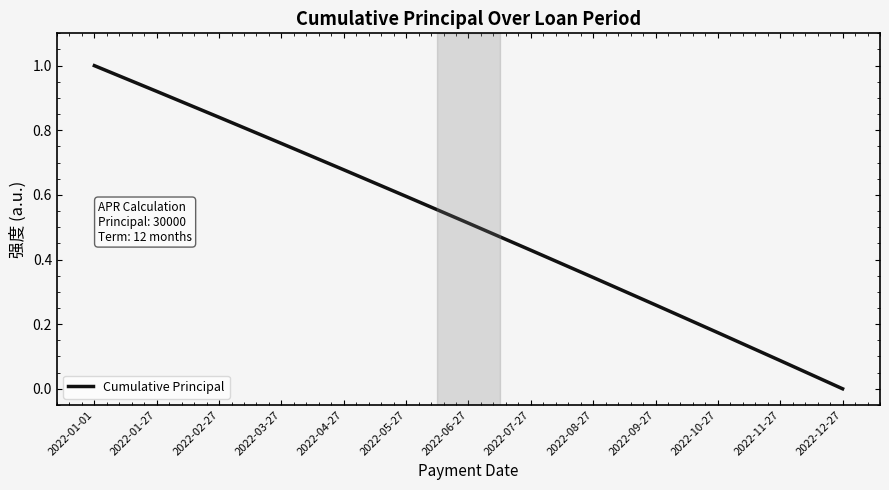

At which category does the chart reach its peak across all series?

2022-01-01